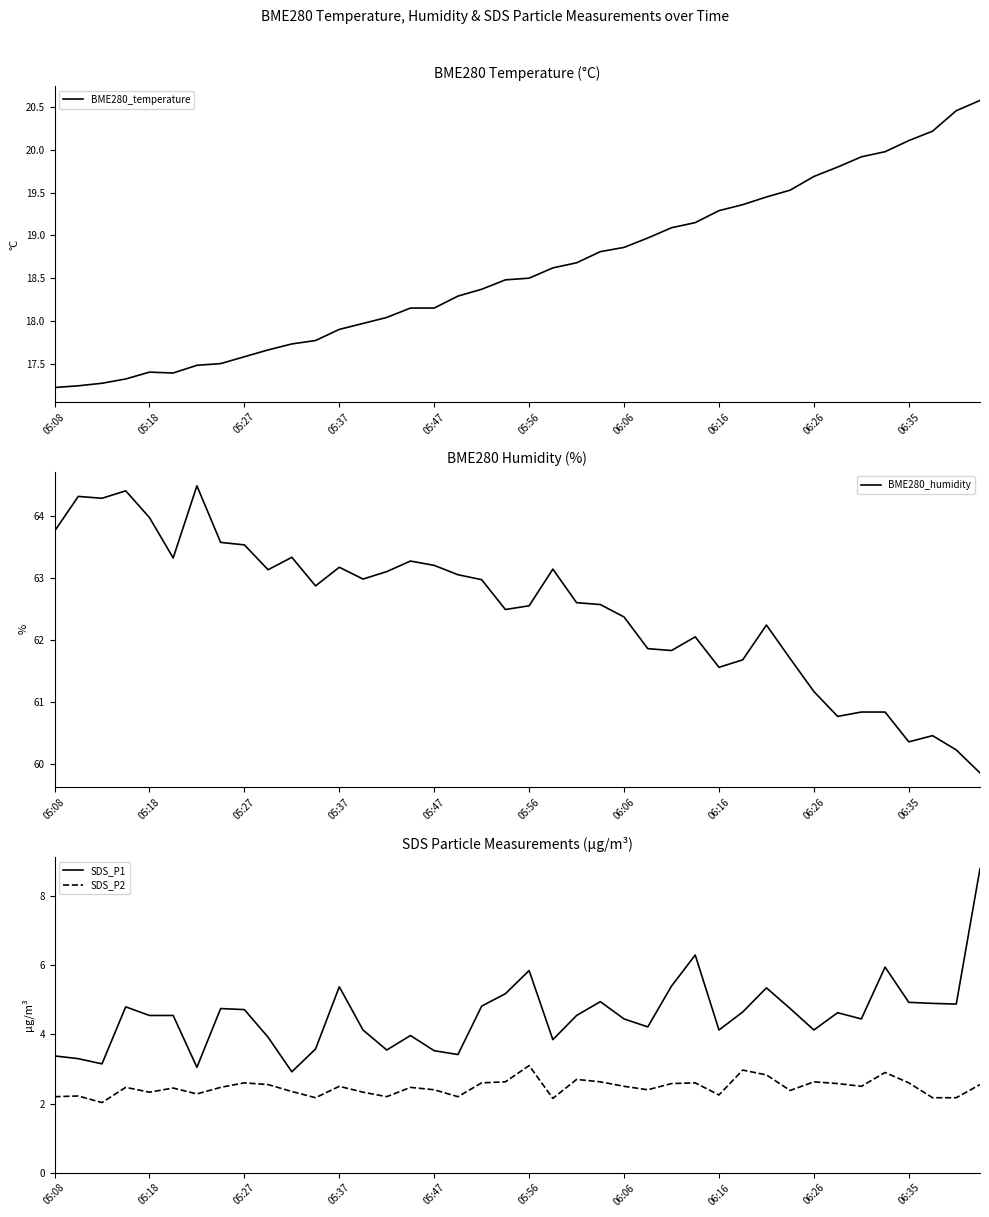

The value of SDS_P1 at 06:35 is 4.9. True or false?

True